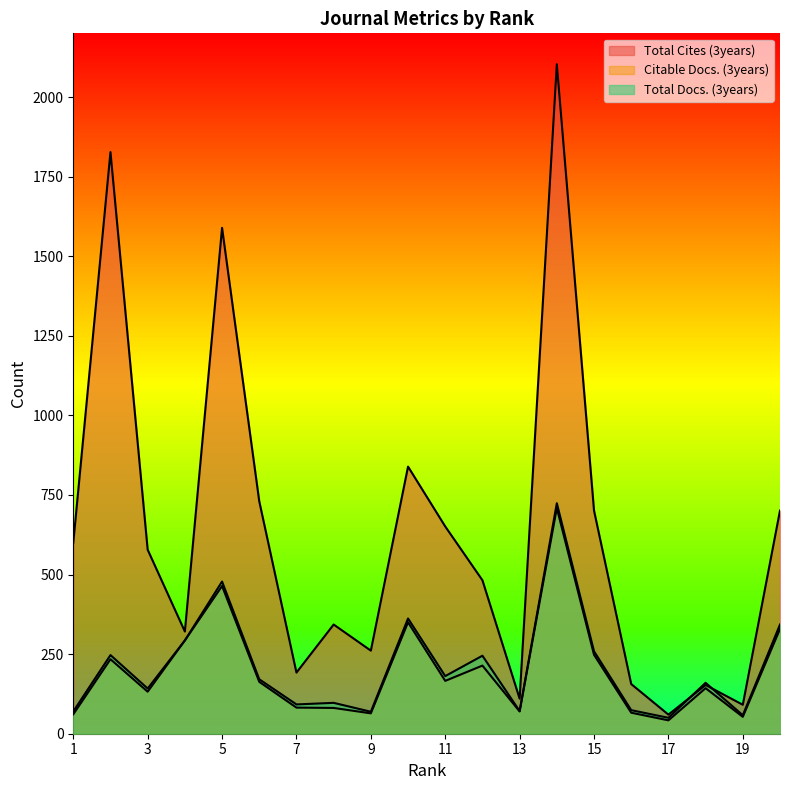

True or false: Citable Docs. (3years) and Total Docs. (3years) intersect in this chart.

False